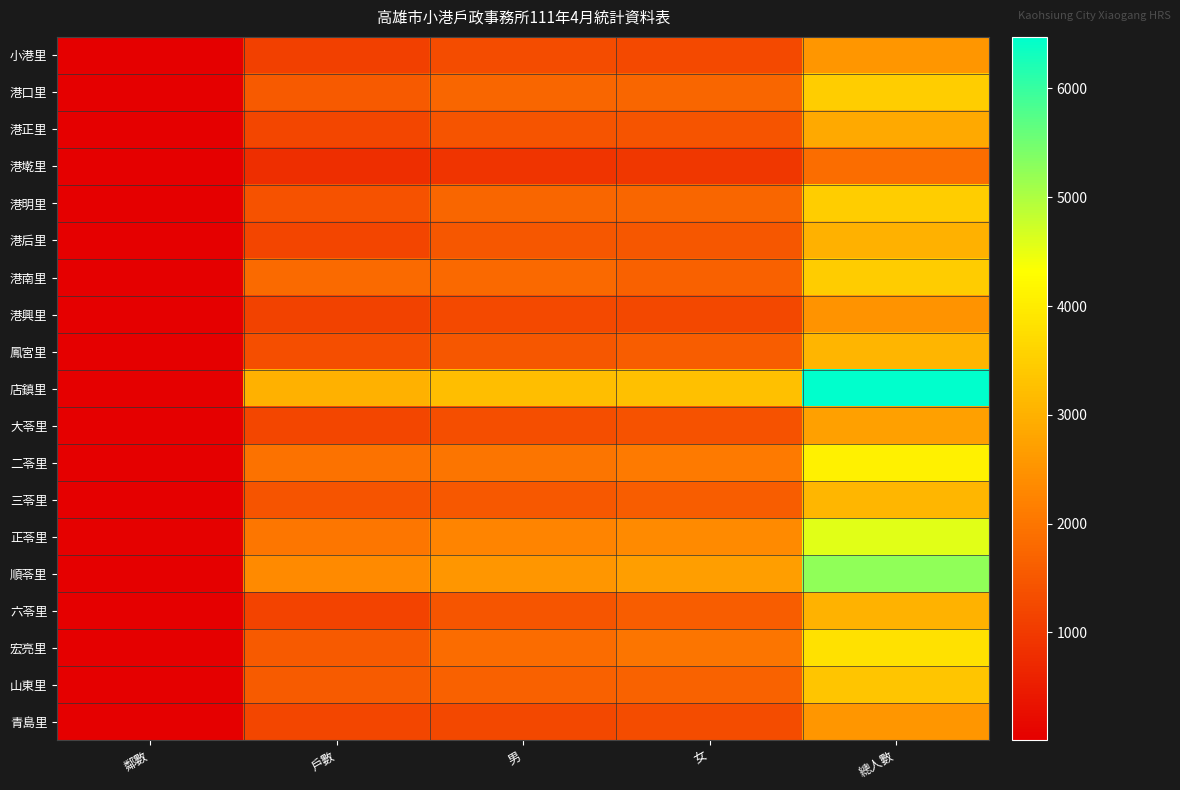

Rank the series by their maximum value, from lowest to highest.

港墘里, 港興里, 青島里, 小港里, 大苓里, 港正里, 港后里, 六苓里, 鳳宮里, 三苓里, 山東里, 港南里, 港明里, 港口里, 宏亮里, 二苓里, 正苓里, 順苓里, 店鎮里